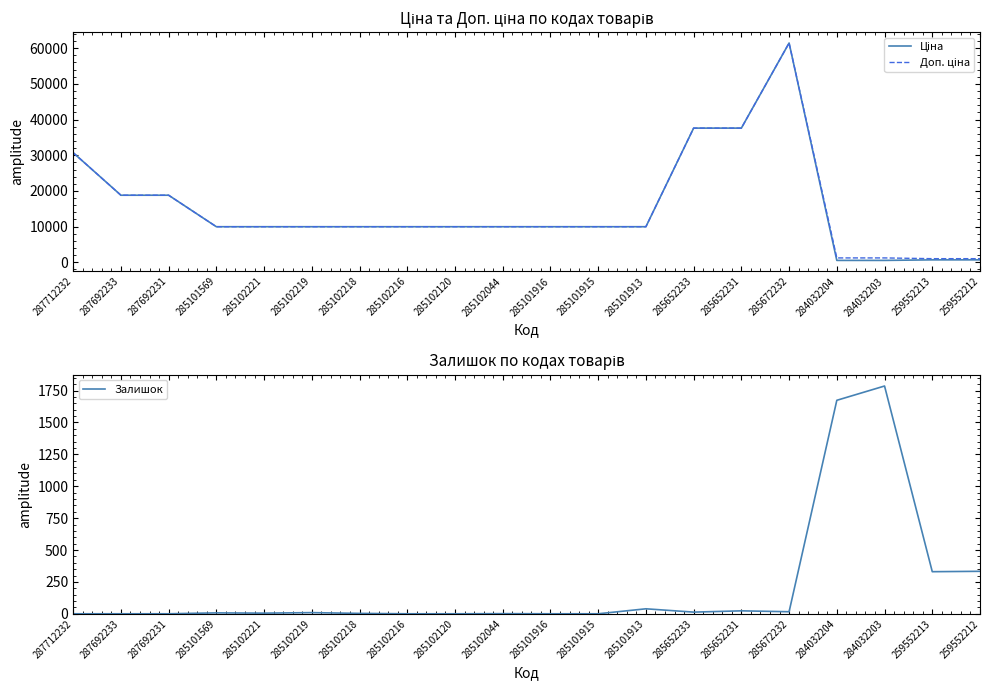

Count the number of categories in the chart.

20